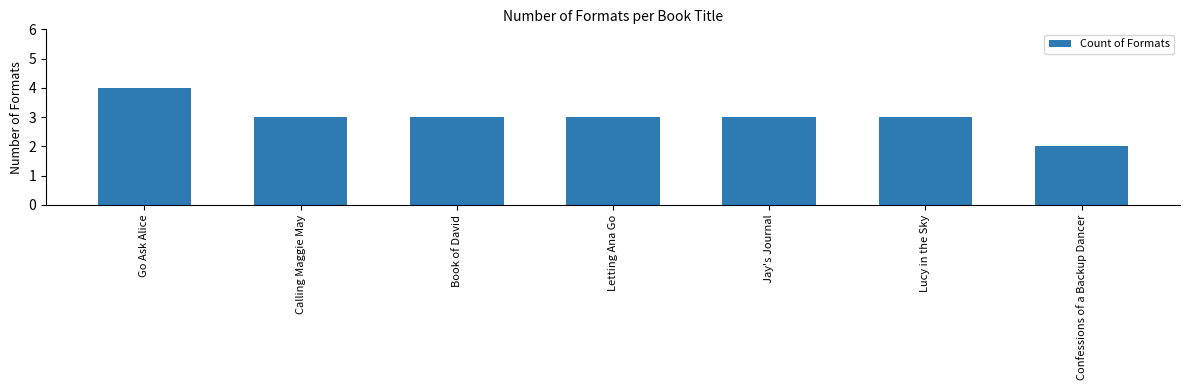

What is the average value?

3